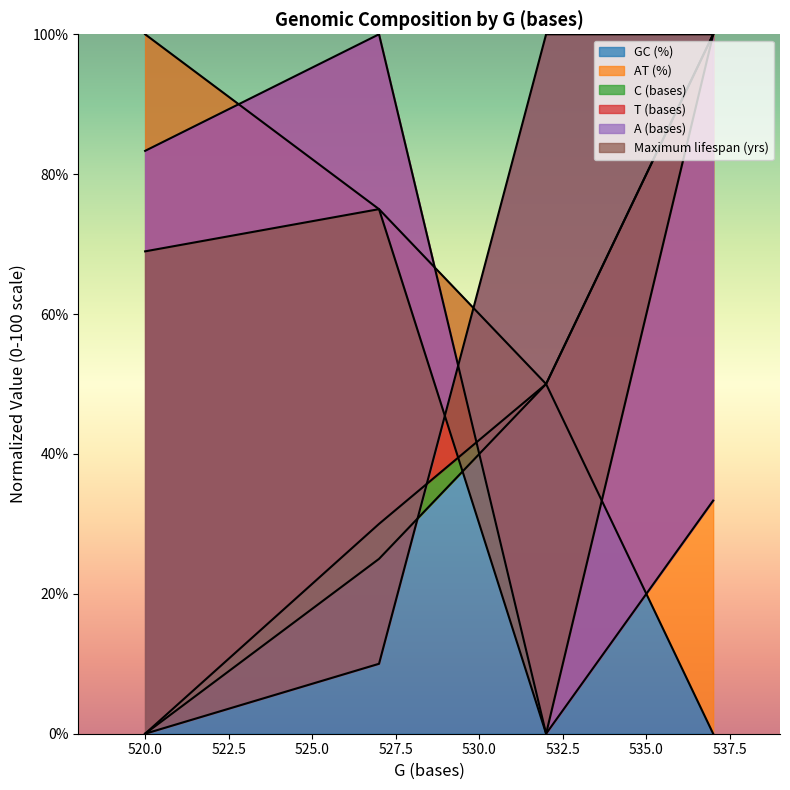

What is the sum of all T (bases) values?

216.7